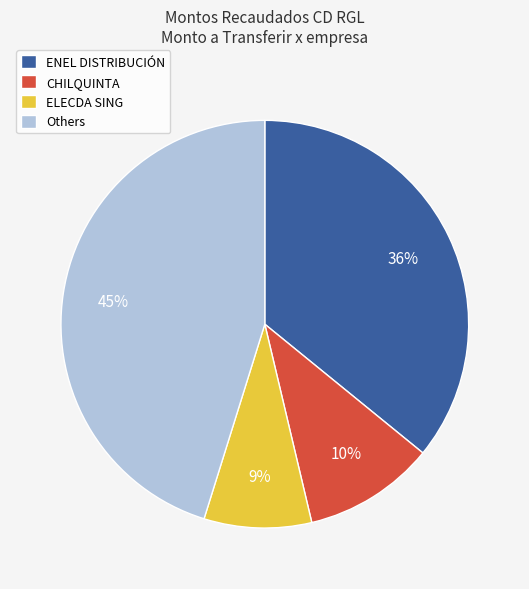

Does any single category account for the majority?

No